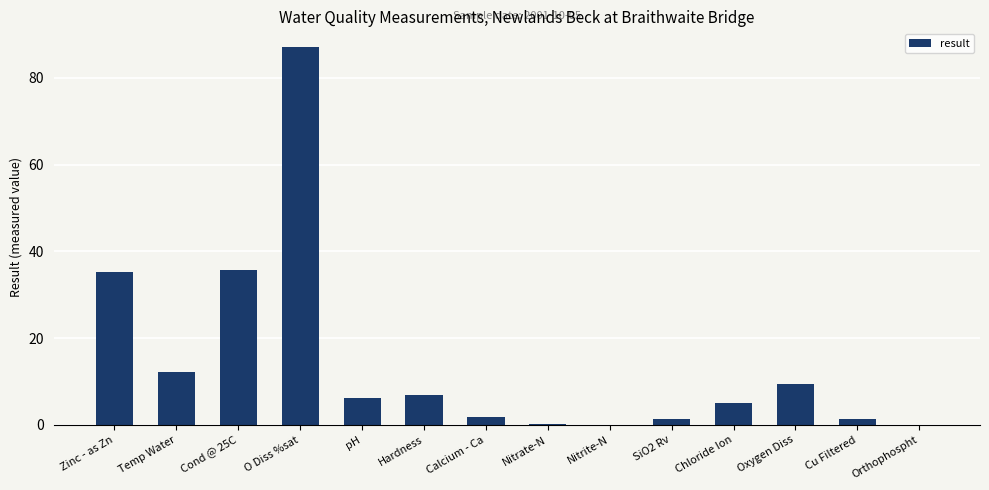

What is the sum of all values?

202.2